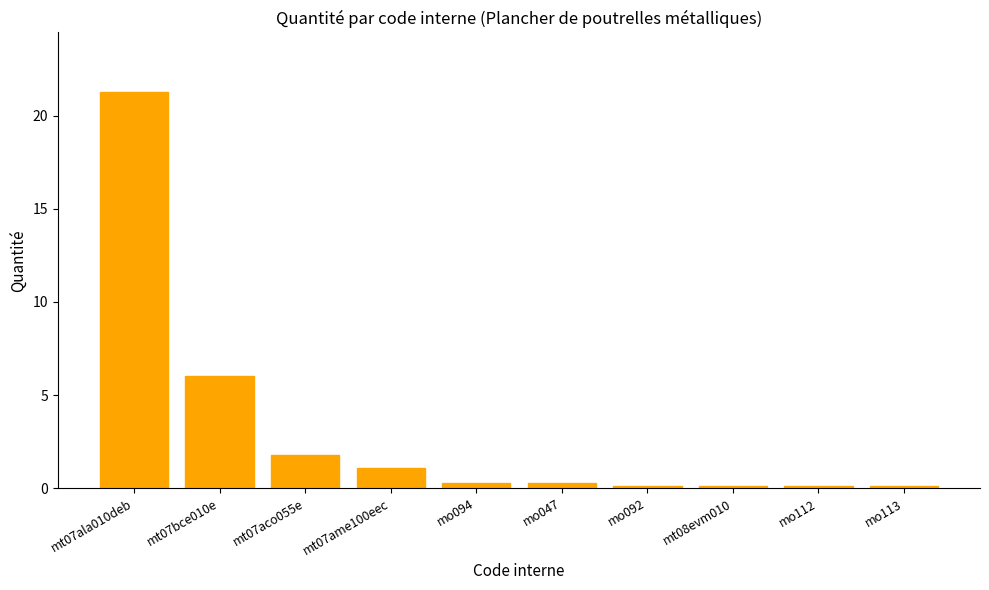

Which category has the highest value across all series?

mt07ala010deb